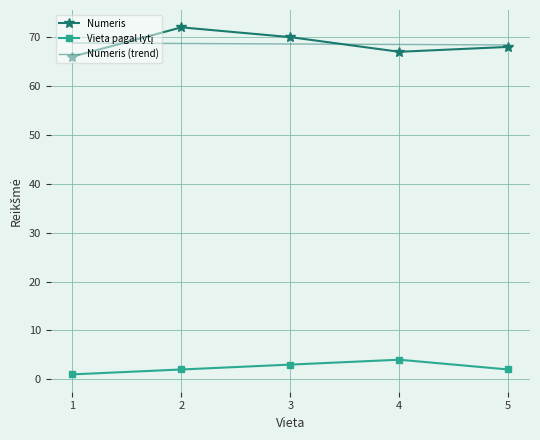

What is the spread (max minus min) of values at 4?

64.5